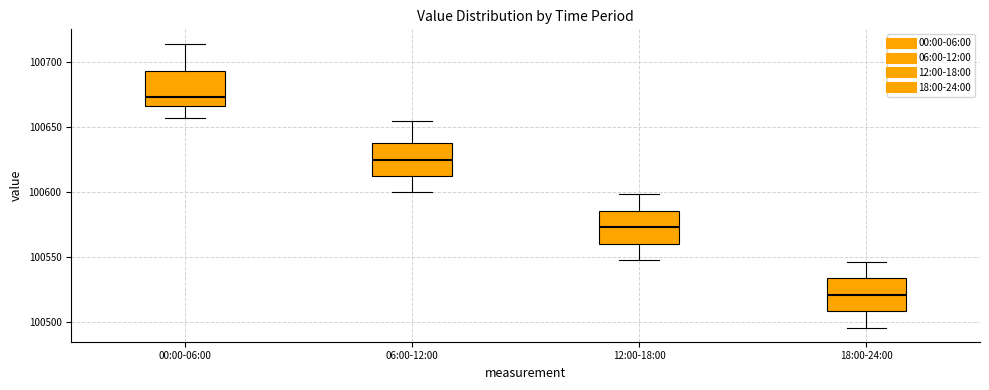

Reading left to right, transcribe this box plot: for each box, give where its median line is, the range the box spans, and where its two whiskers end, as read against the y-axis. The values are not printed on the chart, so give them approximately, as read against the axis.

00:00-06:00: median 100675, box 100665 to 100695, whiskers 100655 to 100715
06:00-12:00: median 100625, box 100610 to 100640, whiskers 100600 to 100655
12:00-18:00: median 100575, box 100560 to 100585, whiskers 100550 to 100600
18:00-24:00: median 100520, box 100510 to 100535, whiskers 100495 to 100545